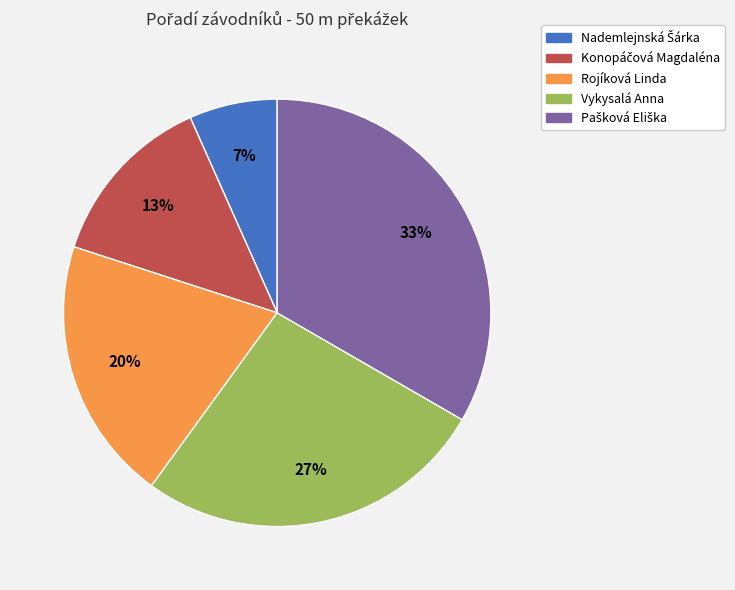

Is there a majority slice in this chart?

No